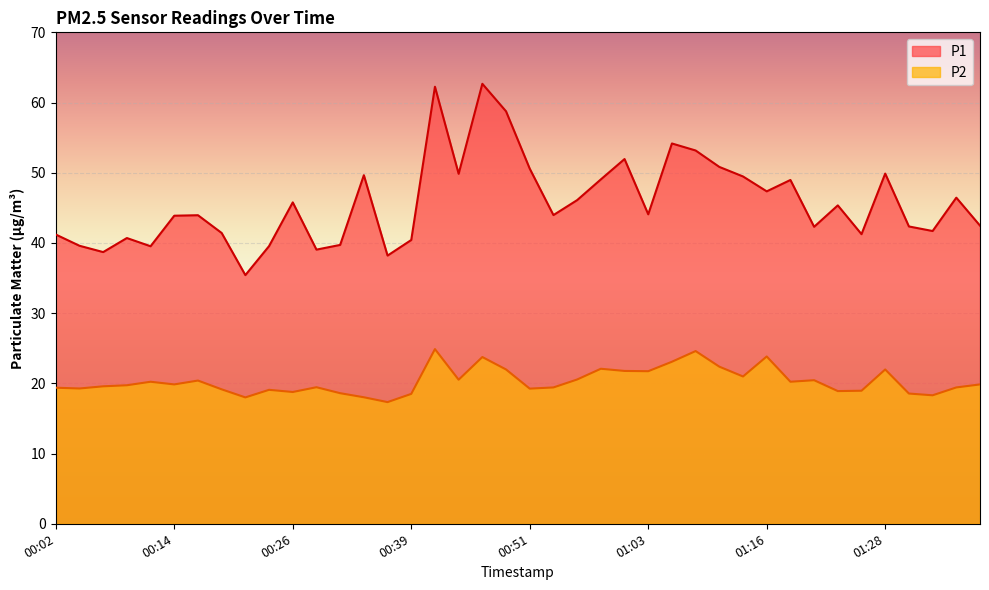

Which series has the largest total across all categories?

P1